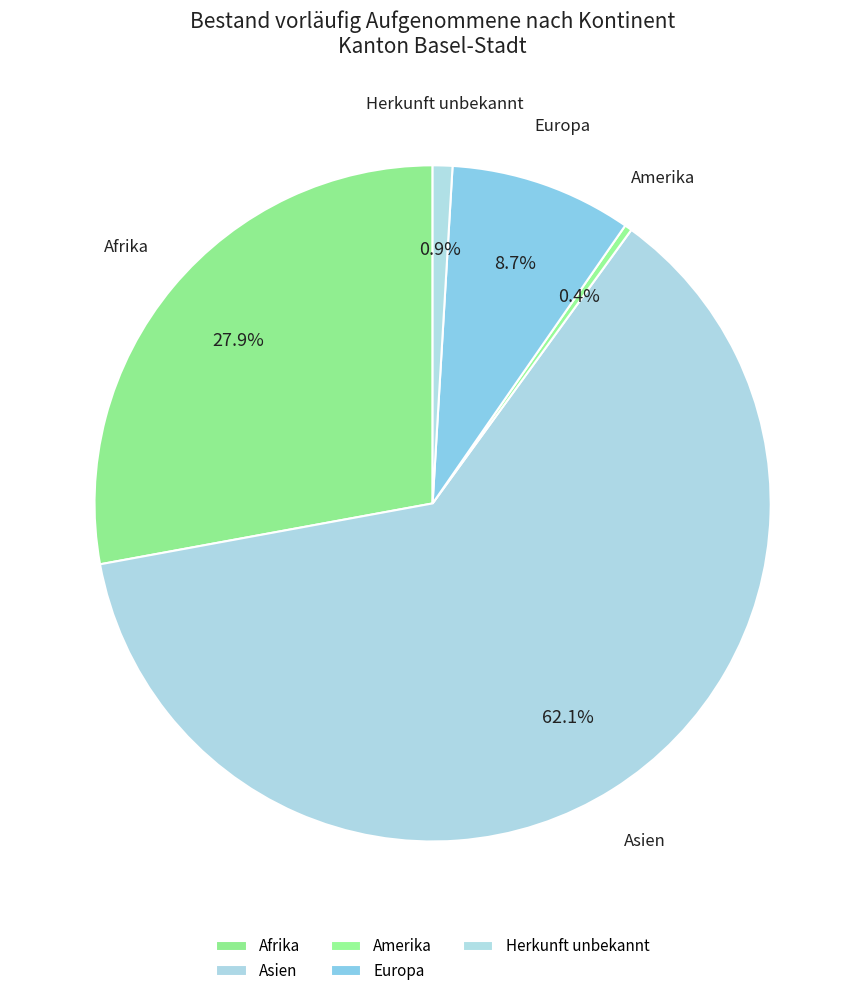

Which slice represents more than half of the pie?

Asien